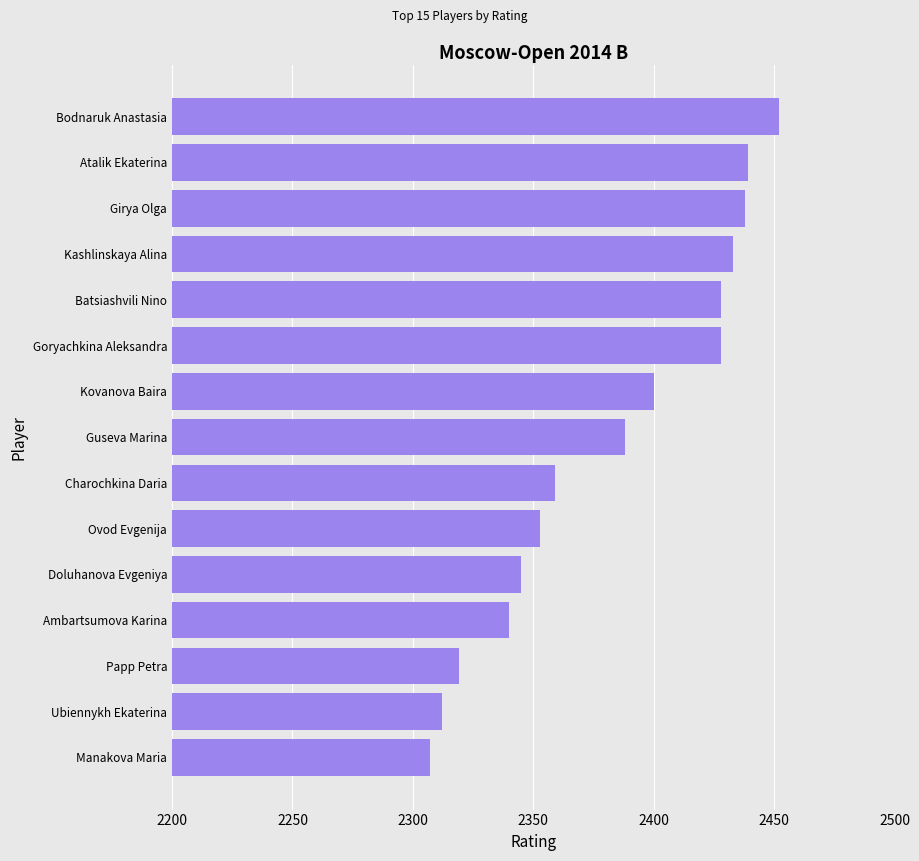

The chart shows a value of 1080 at Manakova Maria. True or false?

False